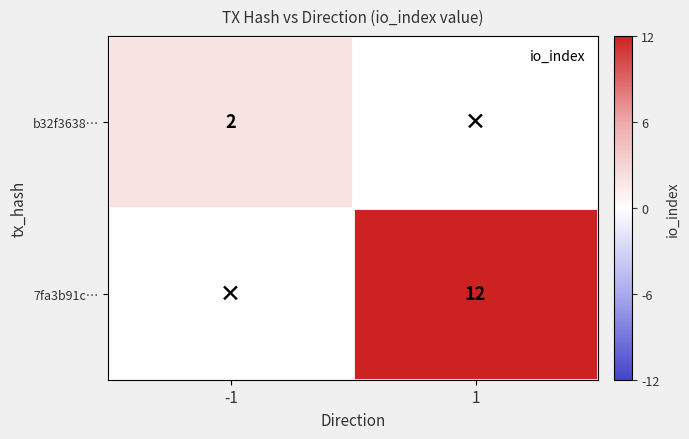

The 7fa3b91c… series shows 6 at 1. True or false?

False